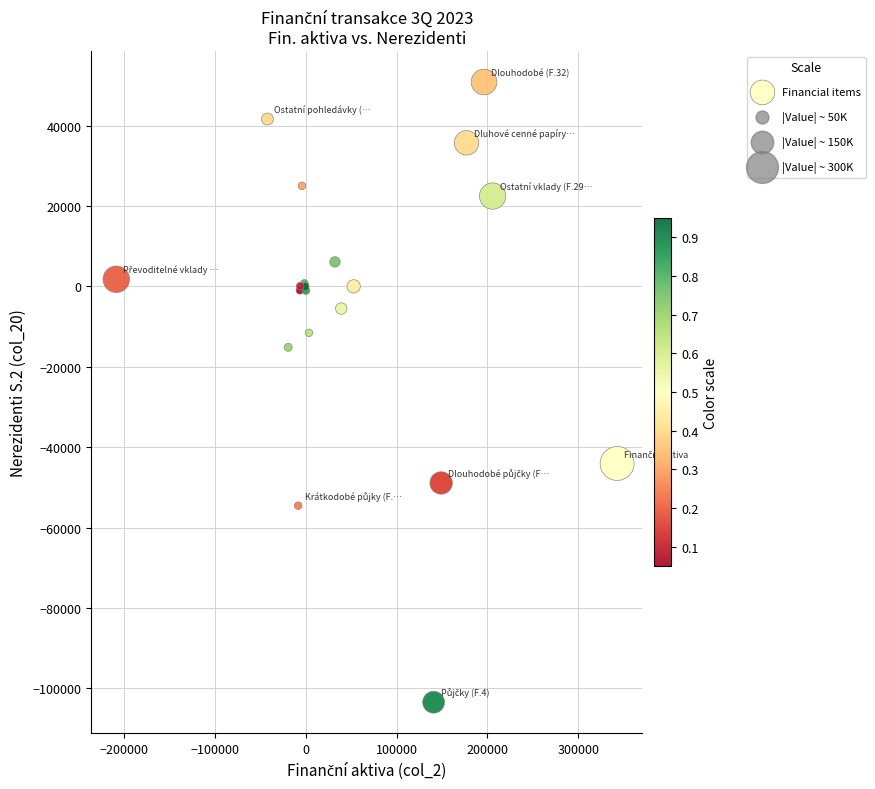

What Y value in the scatter plot is closest to -26295?

-15147.0